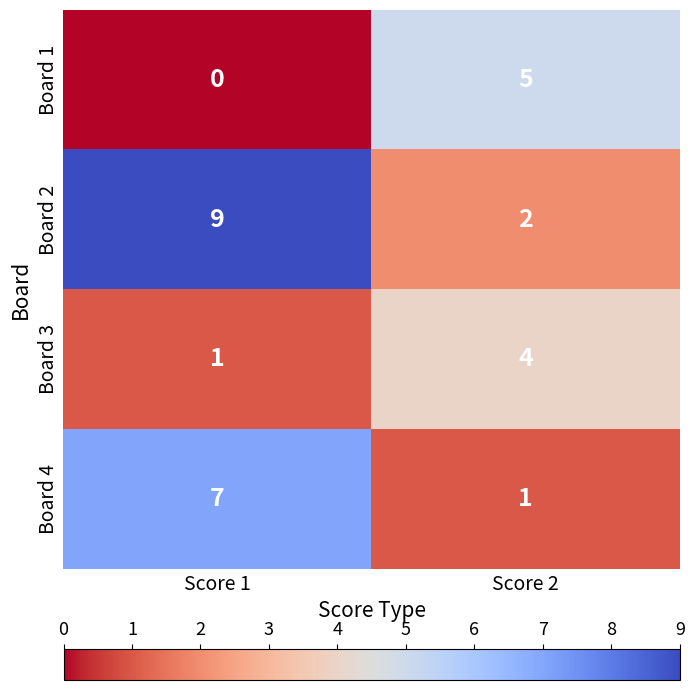

Which series has the widest spread of values?

Board 2